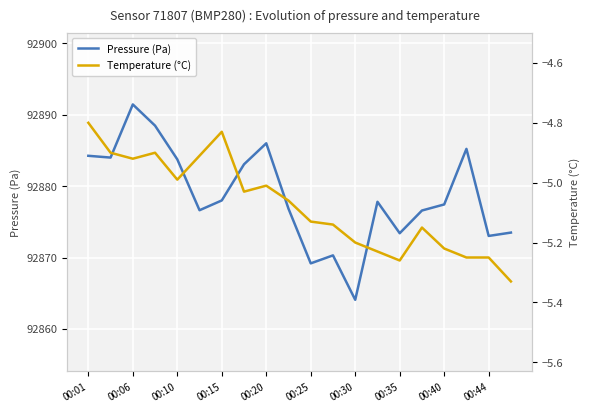

What is the maximum value for Pressure (Pa)?

92891.4